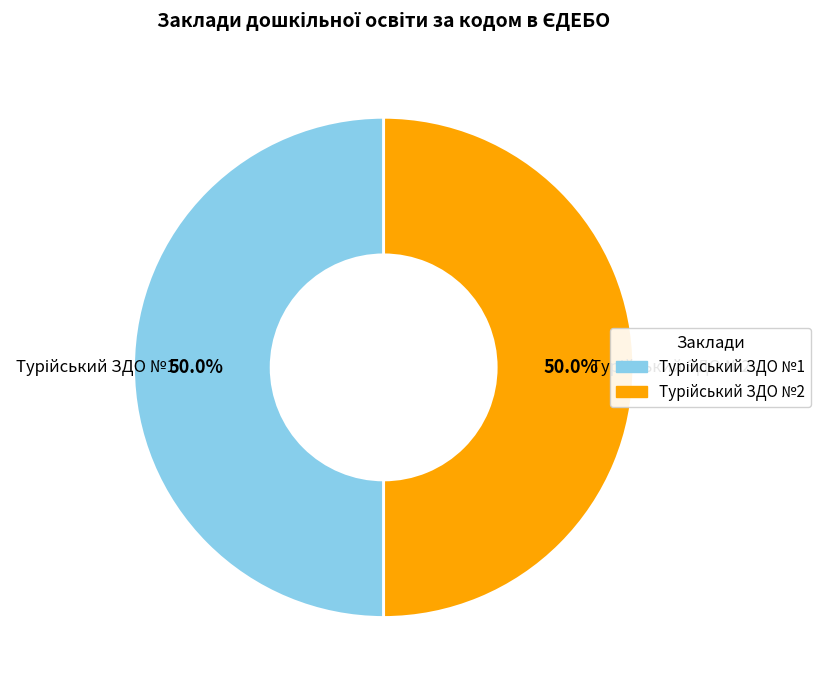

How many segments does this pie chart have?

2